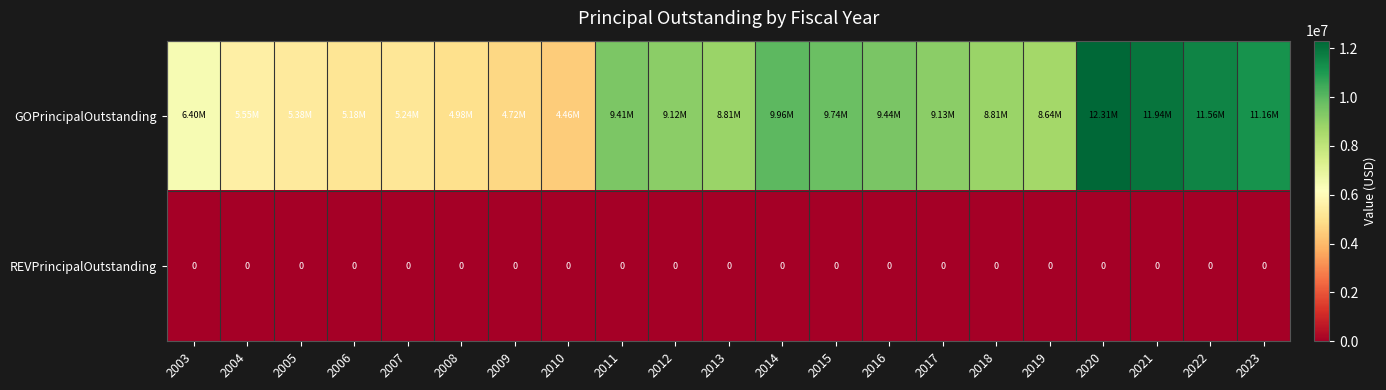

Where does the GOPrincipalOutstanding series first go above 8815000?

2011